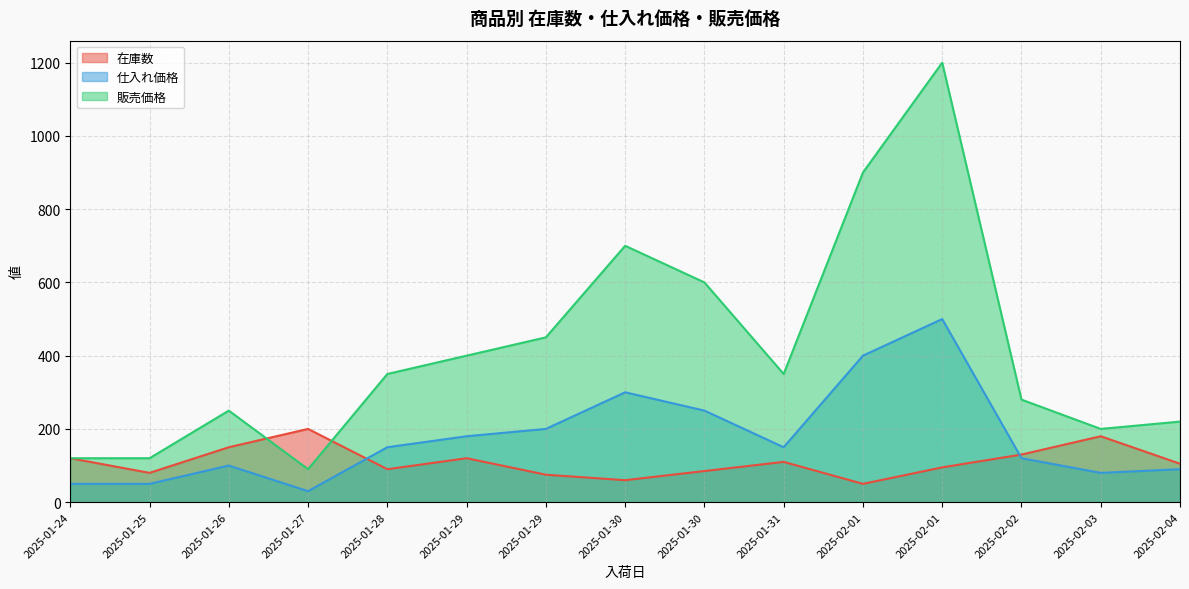

List the series in order of their peak value, highest first.

販売価格, 仕入れ価格, 在庫数